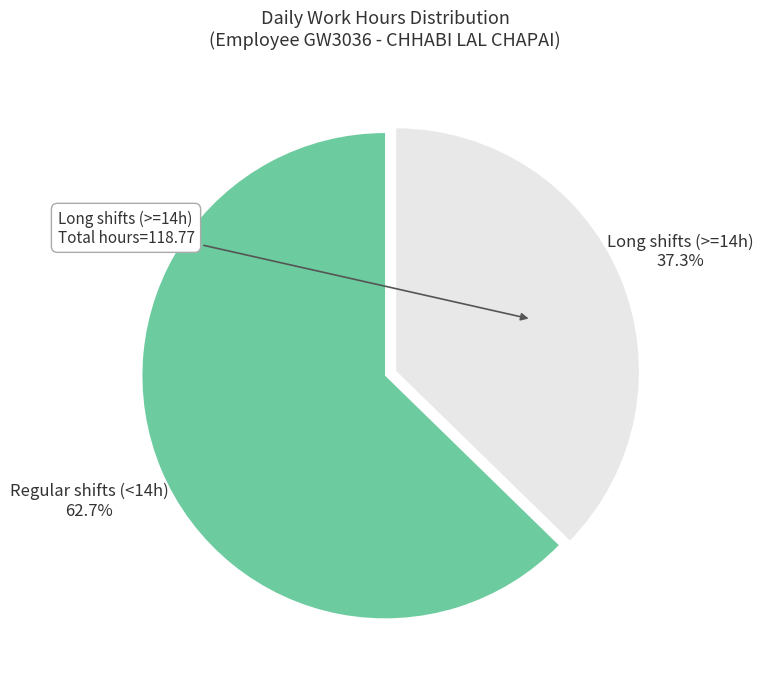

What is the ratio of the value at Regular shifts (<14h) to the value at Long shifts (>=14h)?

1.7